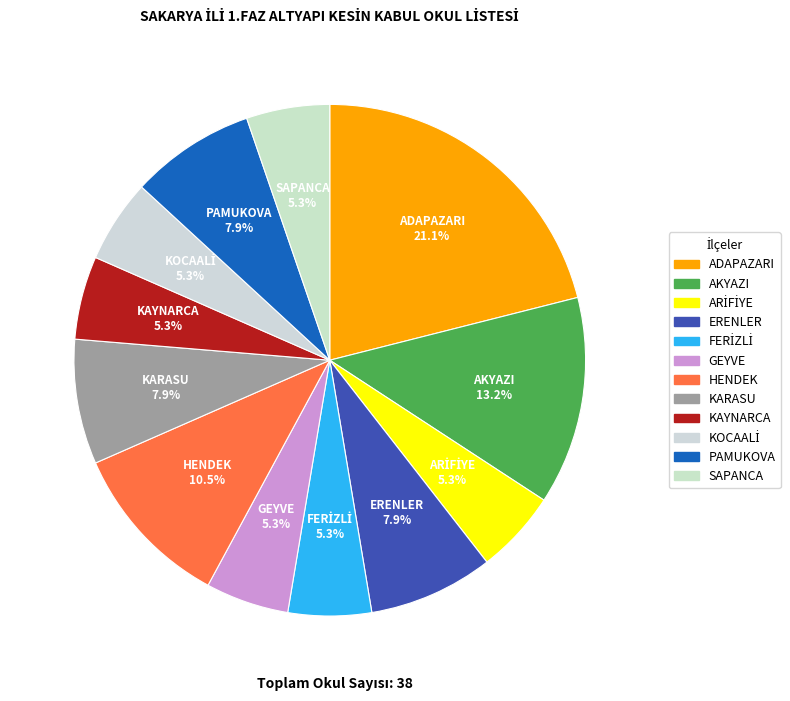

To the nearest percent, what is the difference between the largest and smallest slice percentages?

16%